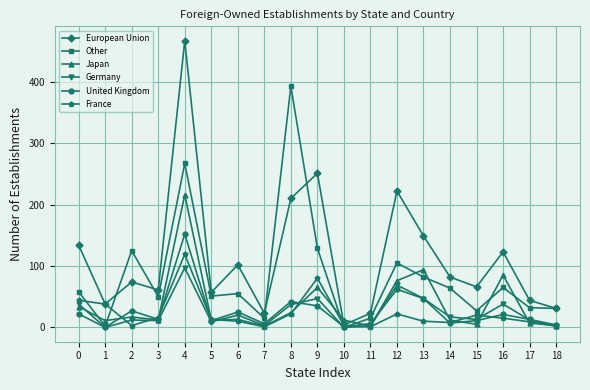

Which series changed the most between 11 and 15?

European Union